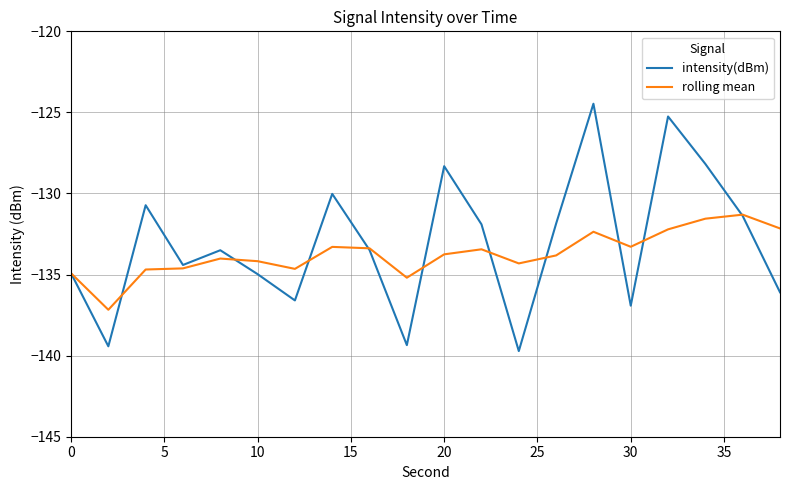

Which series ends up on top after the final intersection of rolling mean and intensity(dBm)?

rolling mean